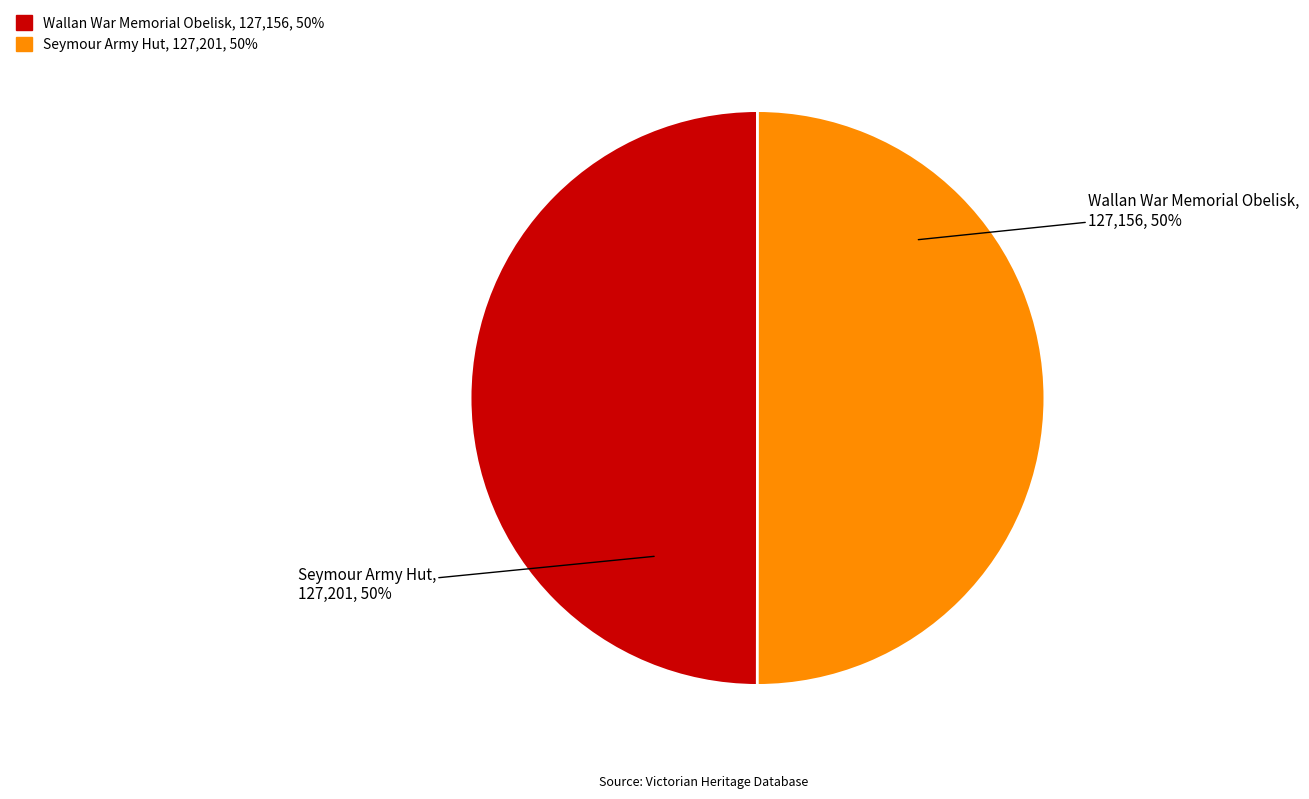

What percentage is the Wallan War Memorial Obelisk slice, to the nearest percent?

50%